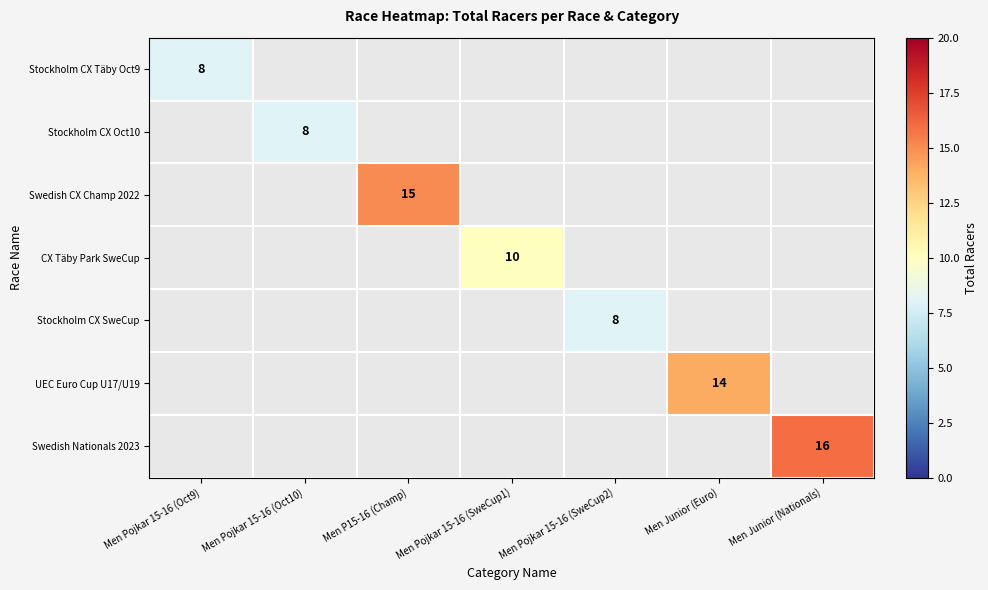

Which series has the widest spread of values?

Stockholm CX Täby Oct9